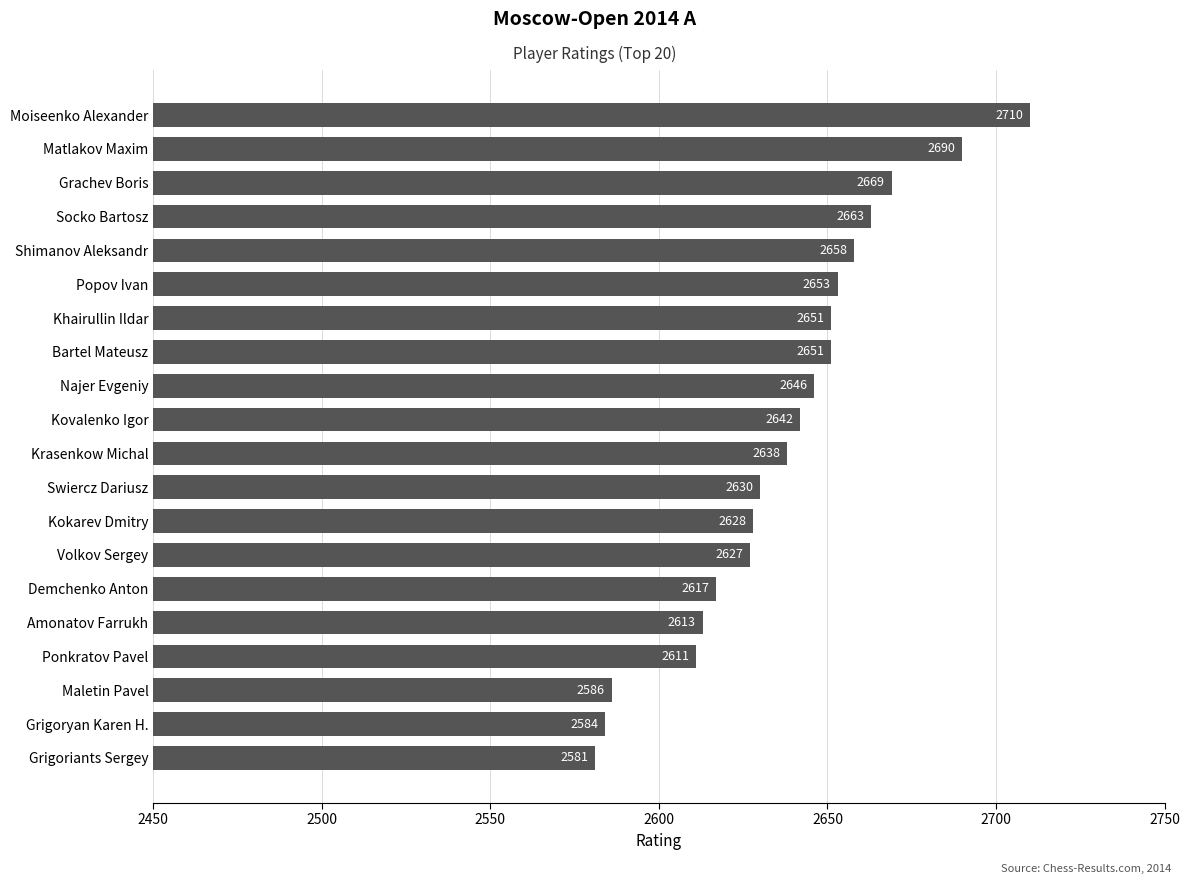

How many data points does each series have?

20